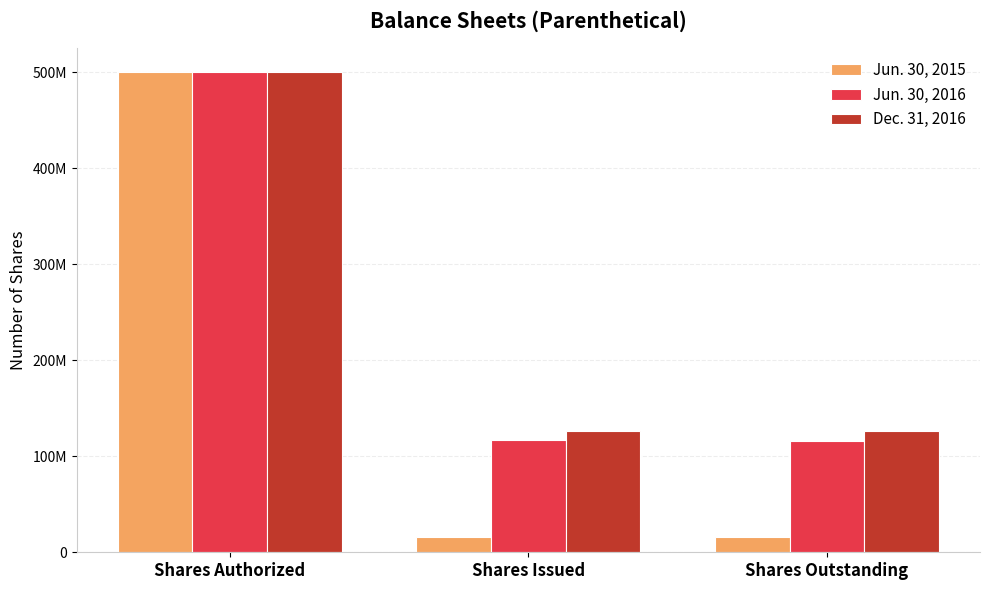

Which series has the widest spread of values?

Jun. 30, 2015